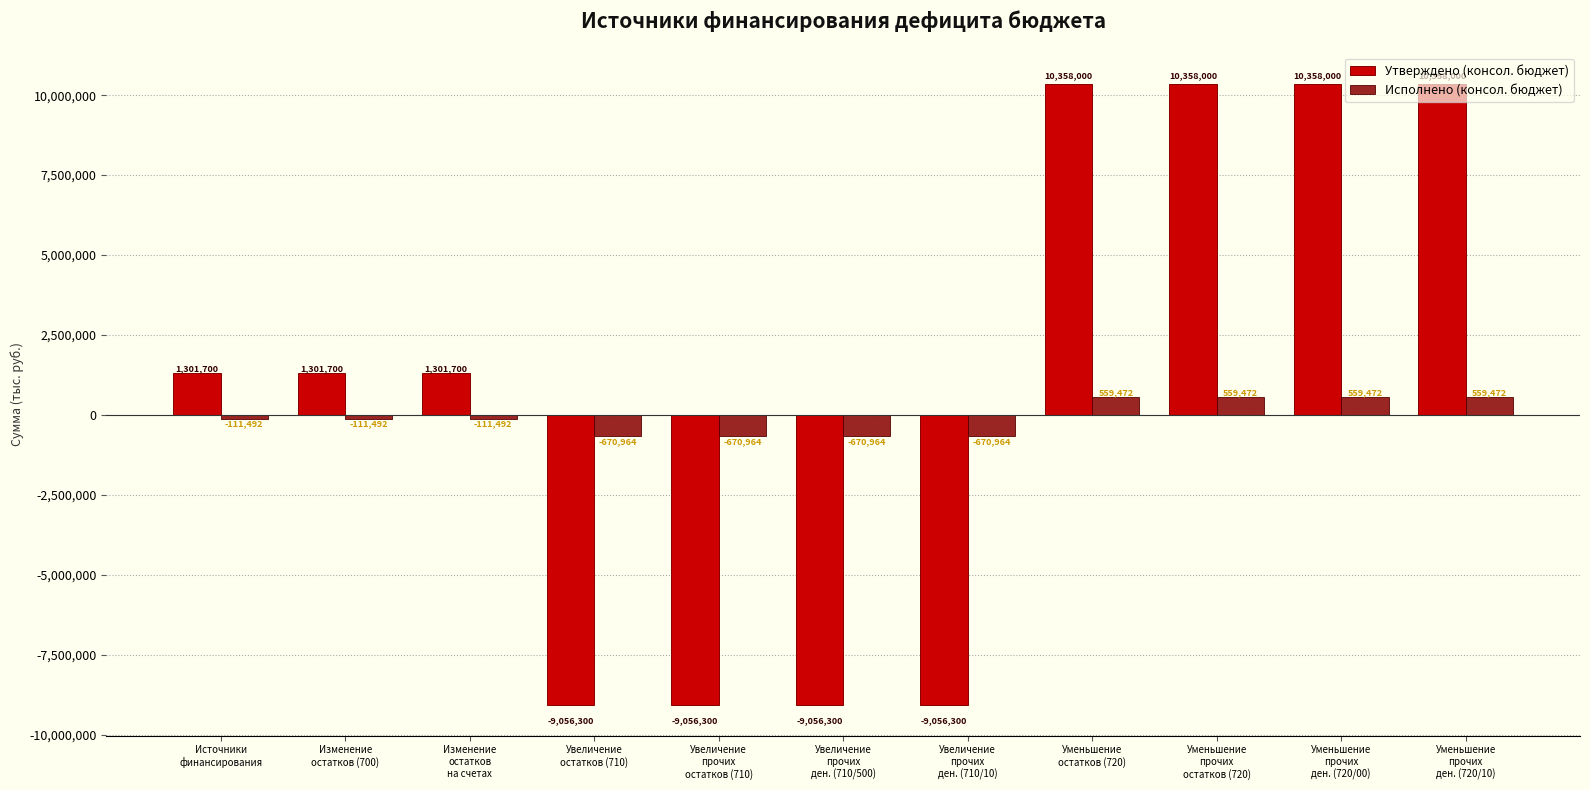

Rank the series by their maximum value, from highest to lowest.

Утверждено (консол. бюджет), Исполнено (консол. бюджет)